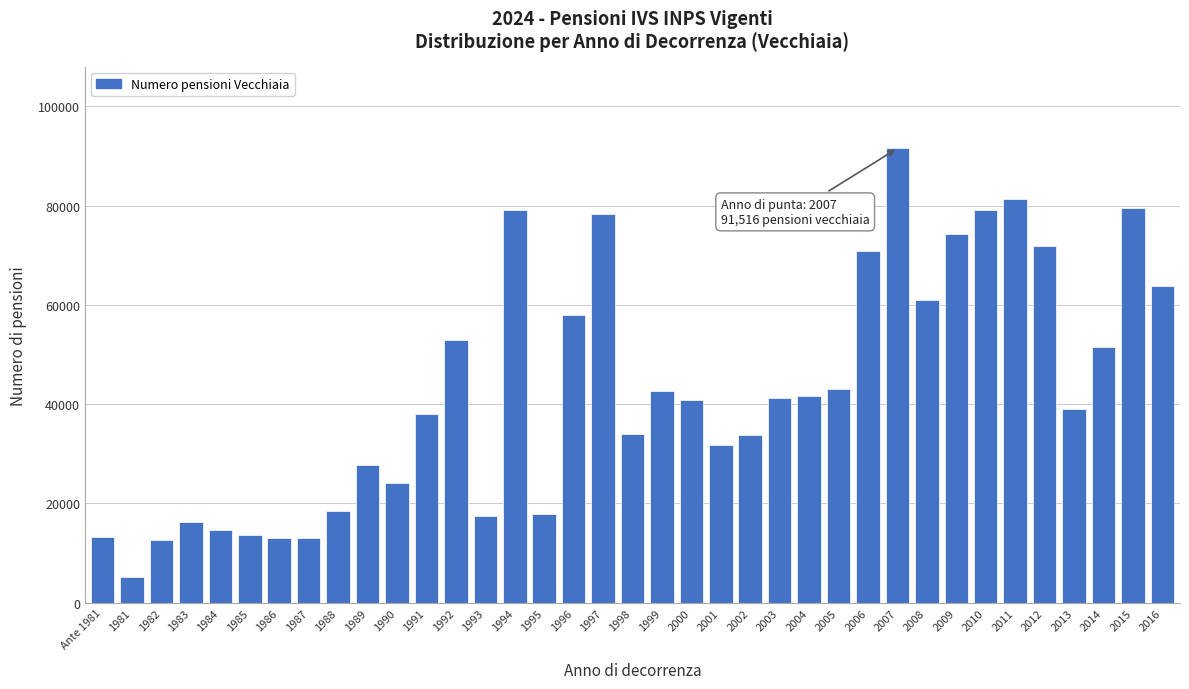

What is the value of the 6th bar from the left?

13657